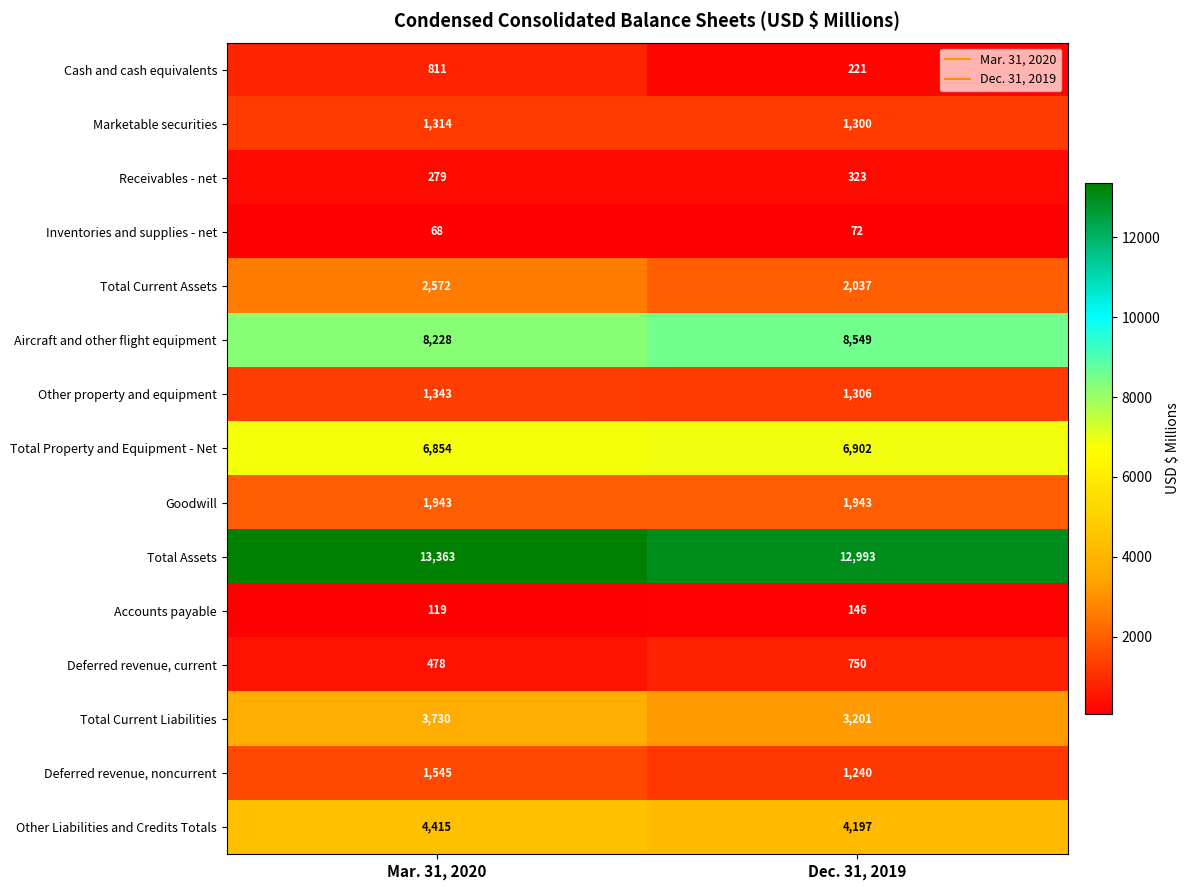

What is the total value across all series at Mar. 31, 2020?

47062